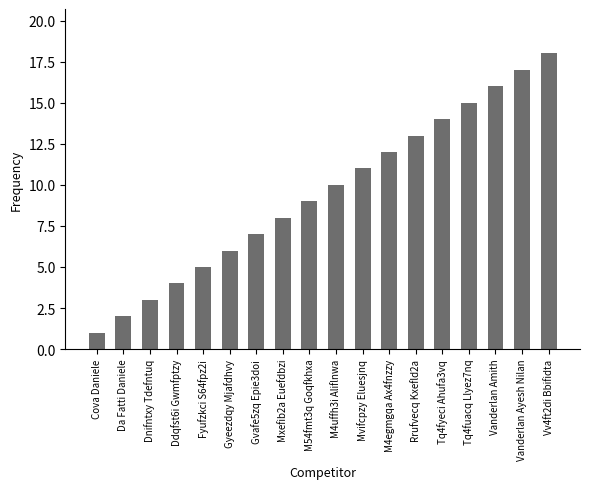

The value at Mvifcpzy Eluesjnq is 11. True or false?

True